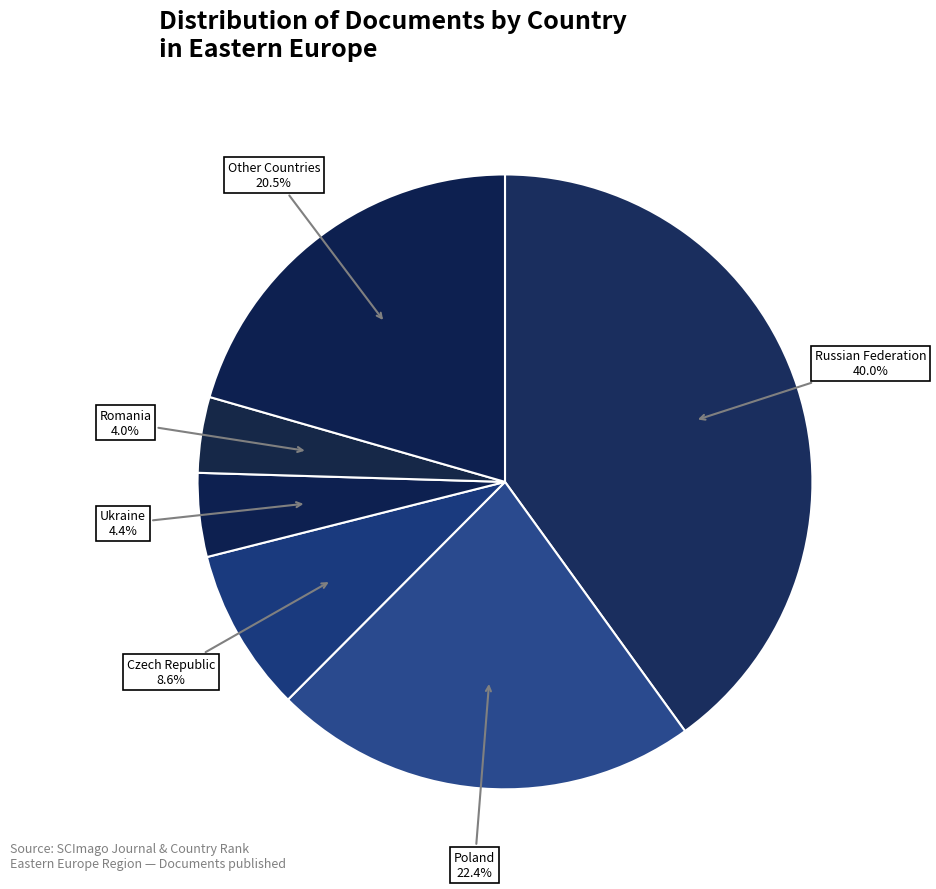

Which slice is the largest?

Russian Federation